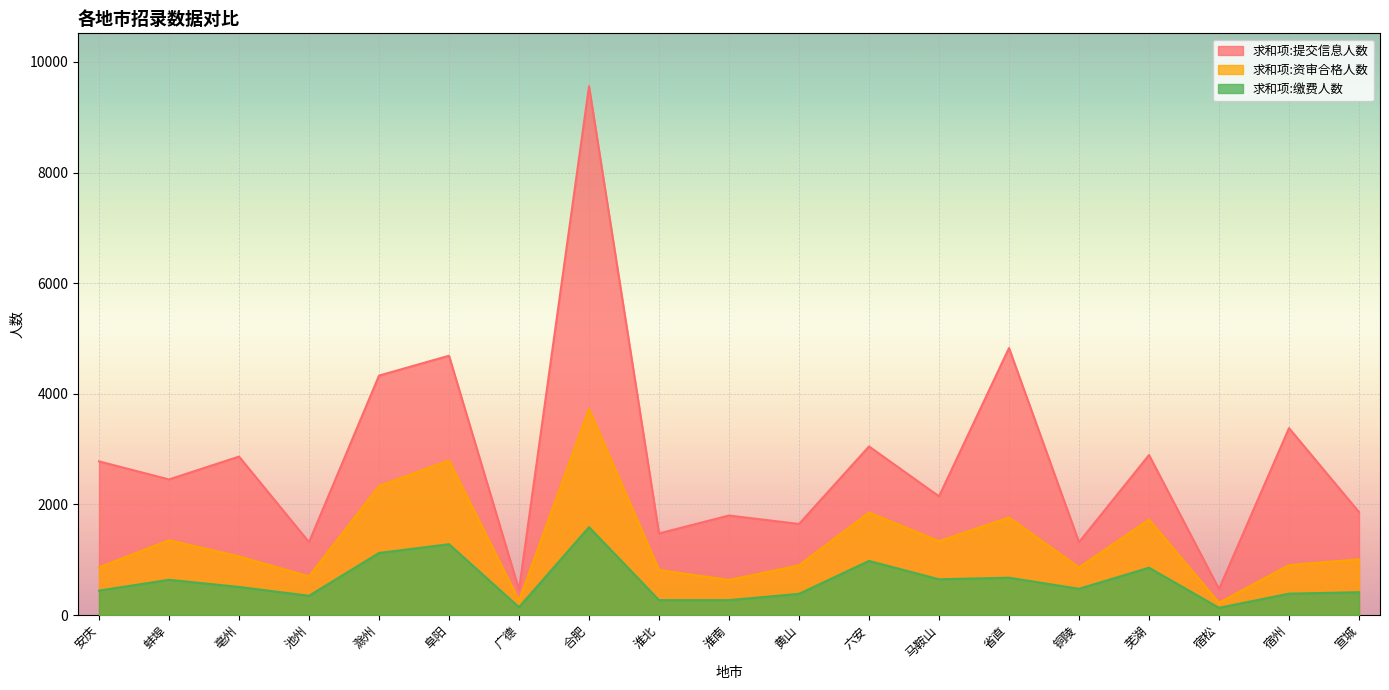

Is it true that 求和项:资审合格人数 equals 1851 at 六安?

True